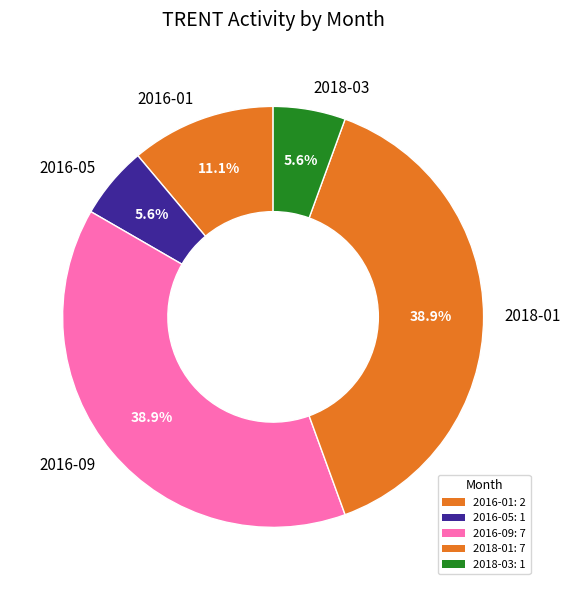

What is the ratio of the value at 2018-03 to the value at 2016-01?

0.5